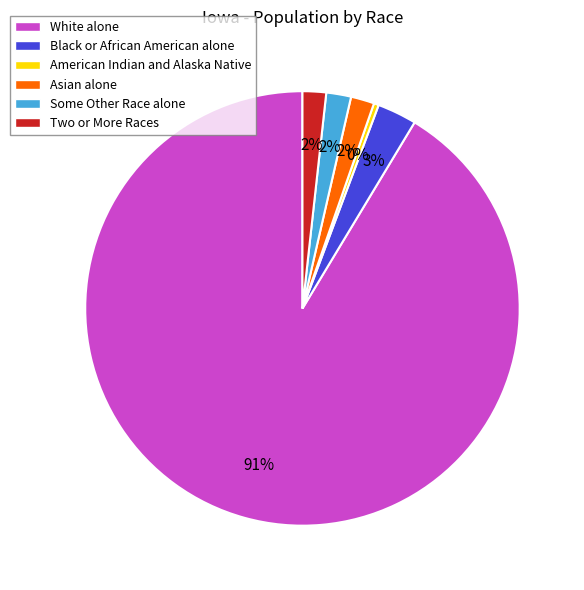

To the nearest percent, what is the difference between the largest and smallest slice percentages?

91%